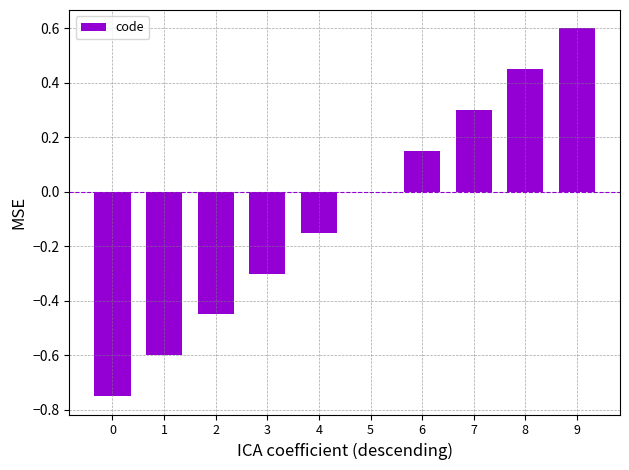

How many series are shown in this chart?

1